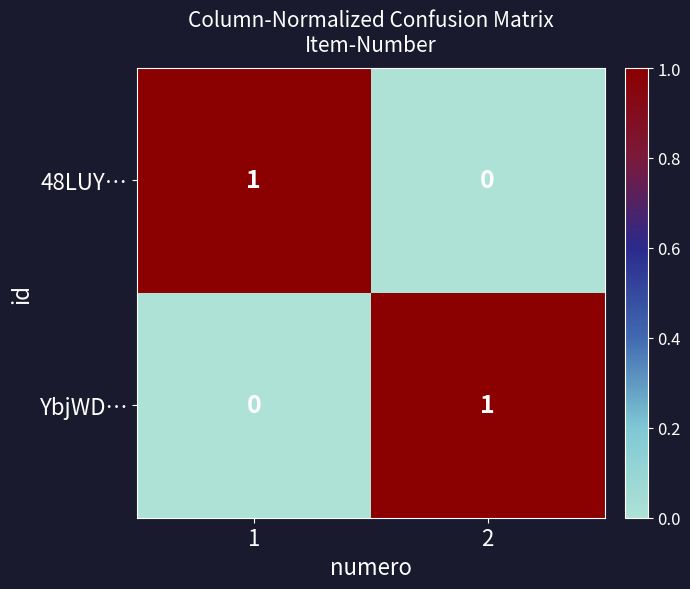

At 1, list the series in order from largest to smallest.

48LUY…, YbjWD…